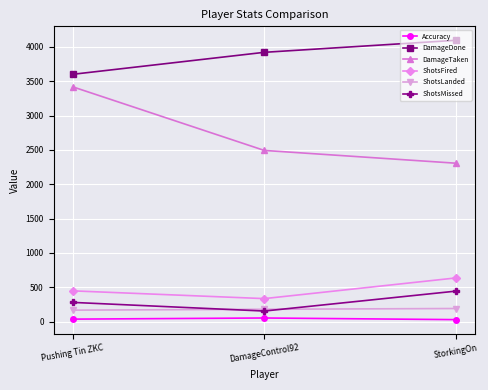

The value of DamageDone at StorkingOn is 4096.0. True or false?

True